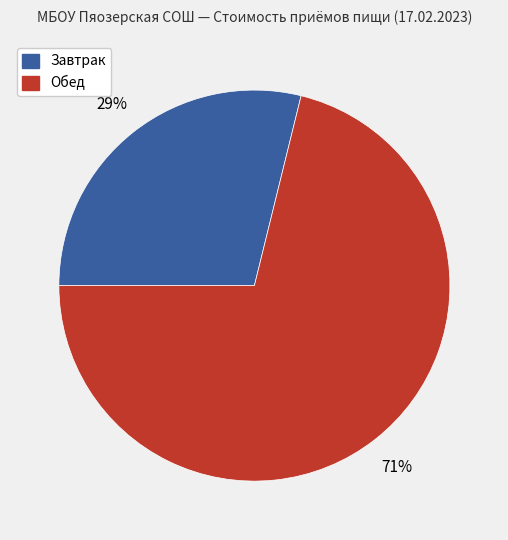

Is there a majority slice in this chart?

Yes